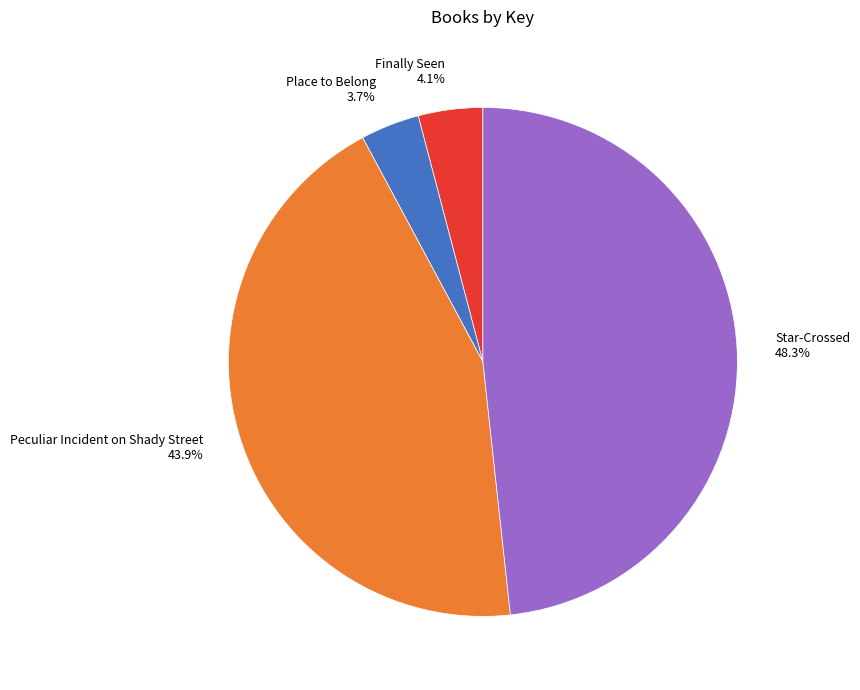

Is there any slice that represents more than half of the pie?

No